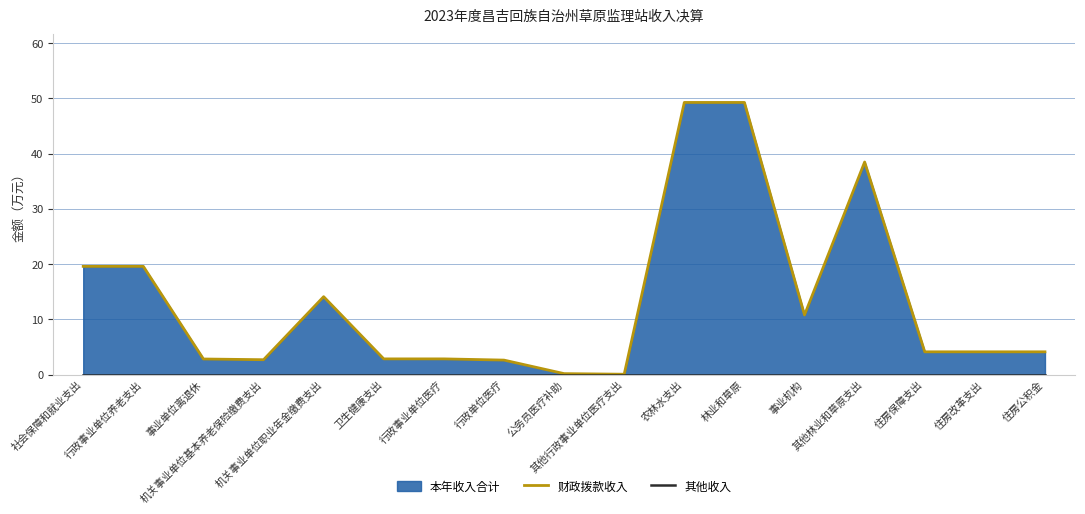

True or false: 其他收入 and 财政拨款收入 cross at least once.

False